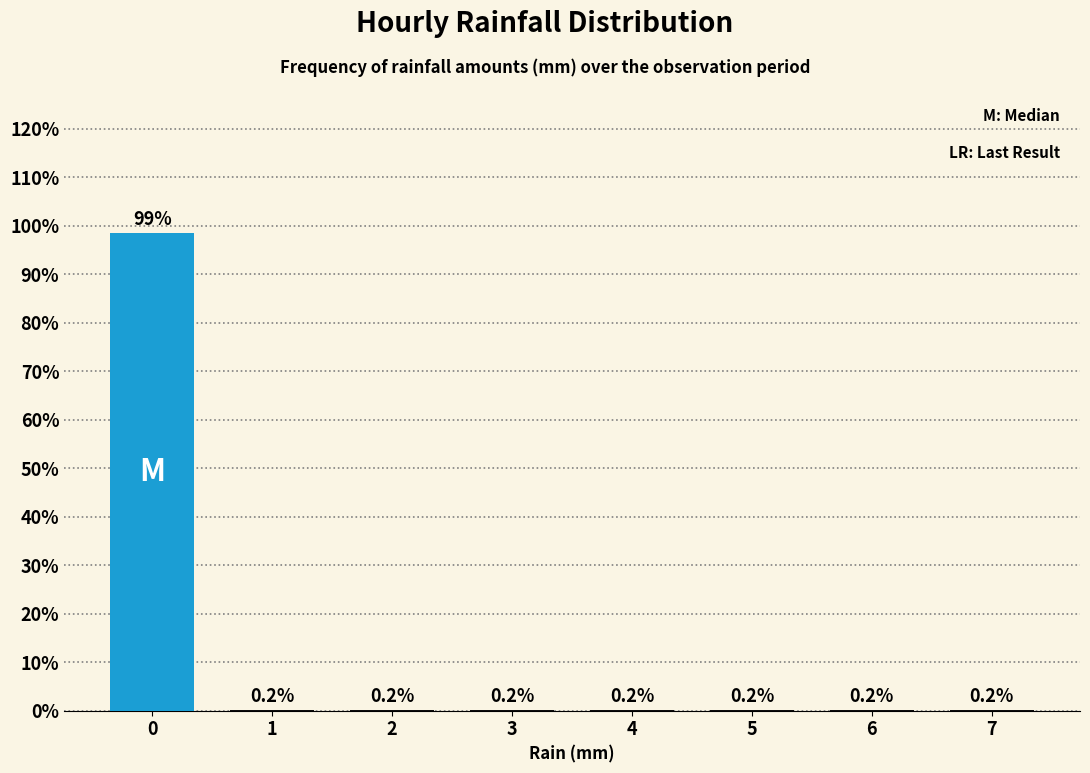

Reading left to right, what are all the values shown in this chart?

0=98.5	1=0.2	2=0.2	3=0.2	4=0.2	5=0.2	6=0.2	7=0.2